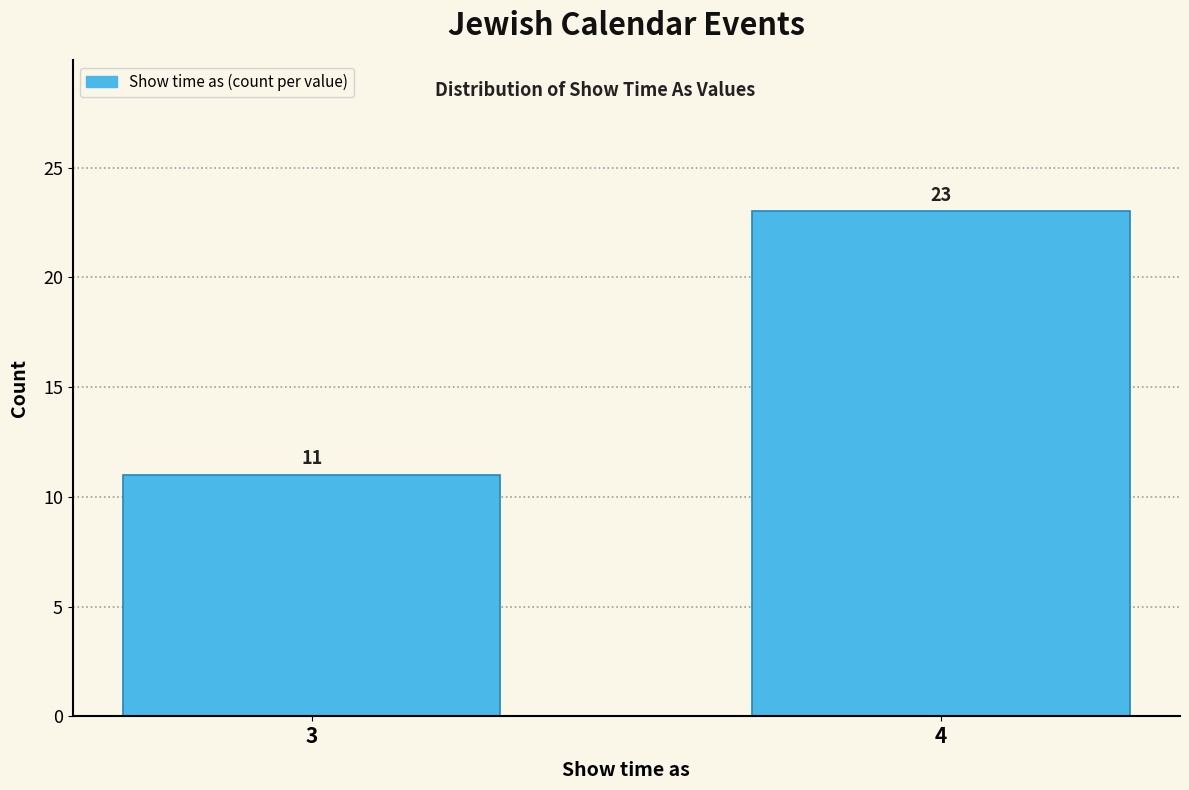

Reading left to right, what are all the values shown in this chart?

11	23